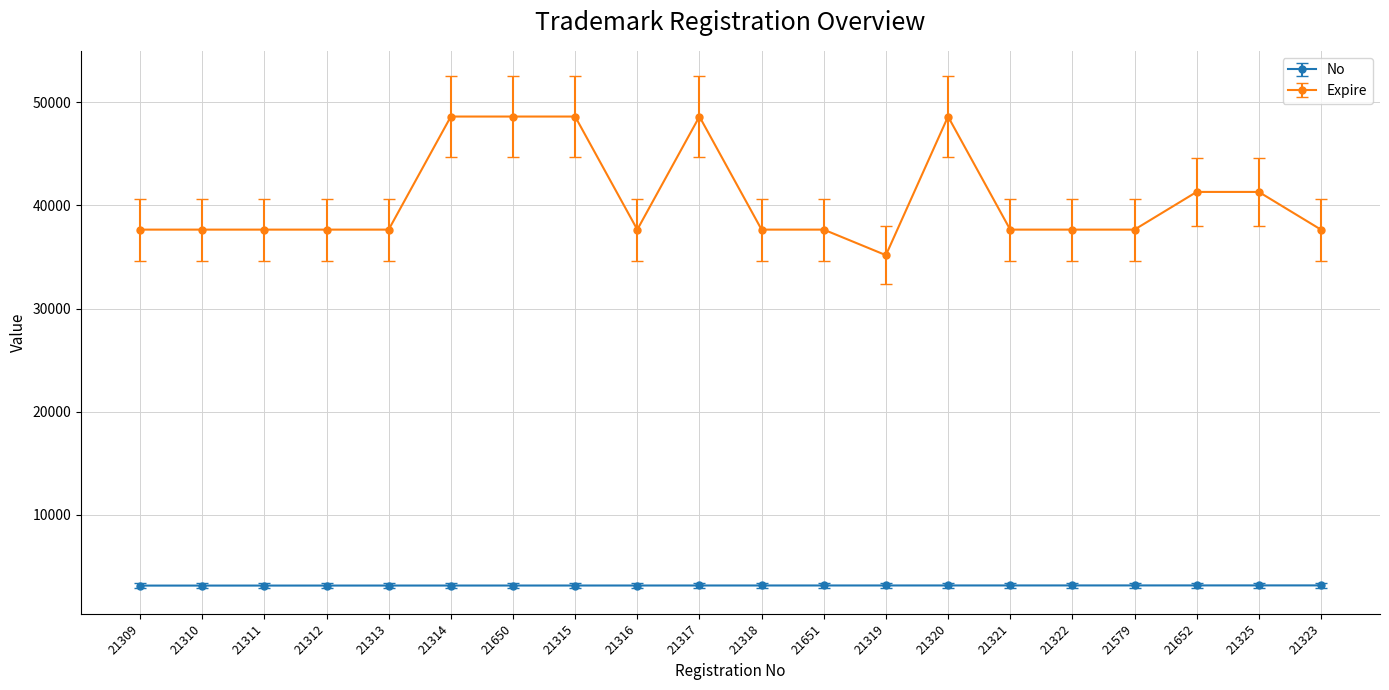

What is the maximum value shown in the chart?

48607